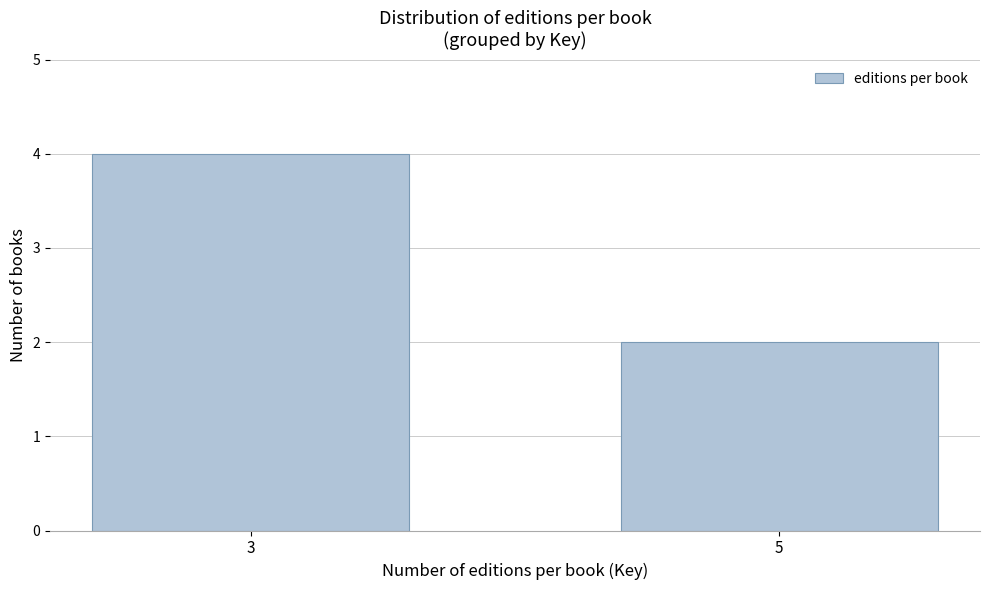

Reading left to right, what are all the values shown in this chart?

4	2